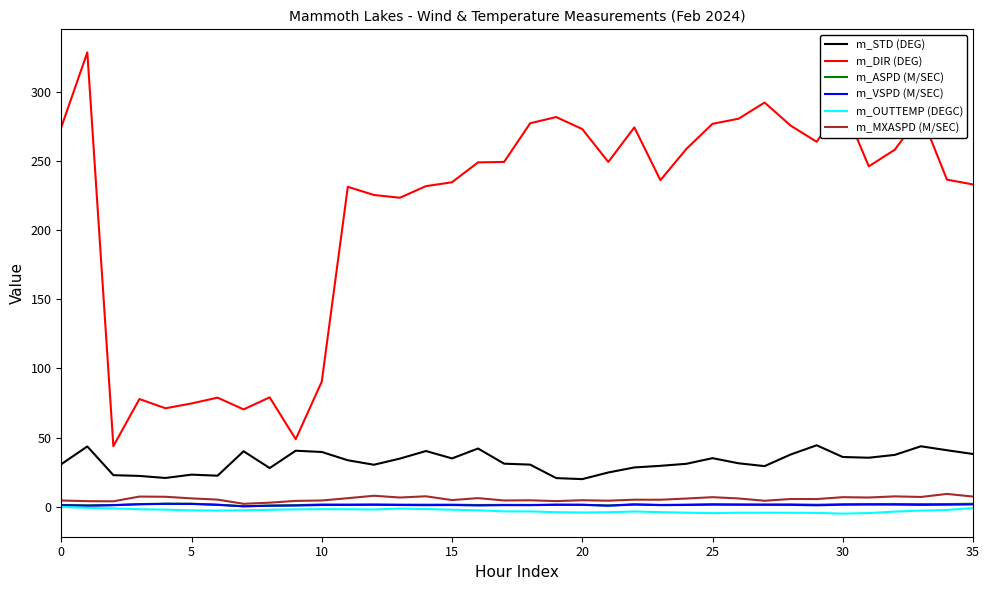

True or false: m_DIR (DEG) and m_VSPD (M/SEC) cross at least once.

False